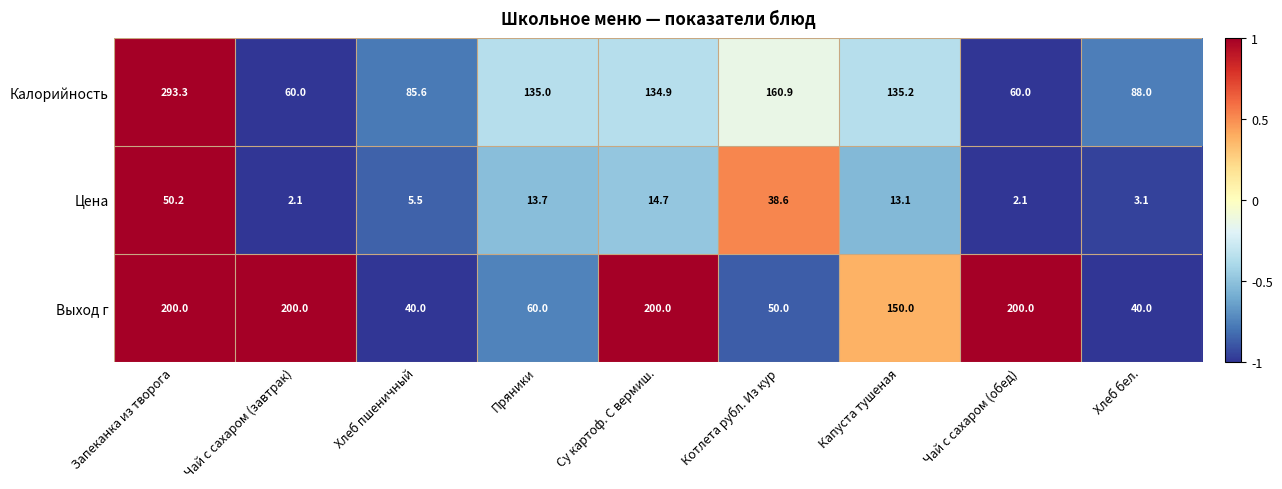

What is the average value of the Цена series?

15.9